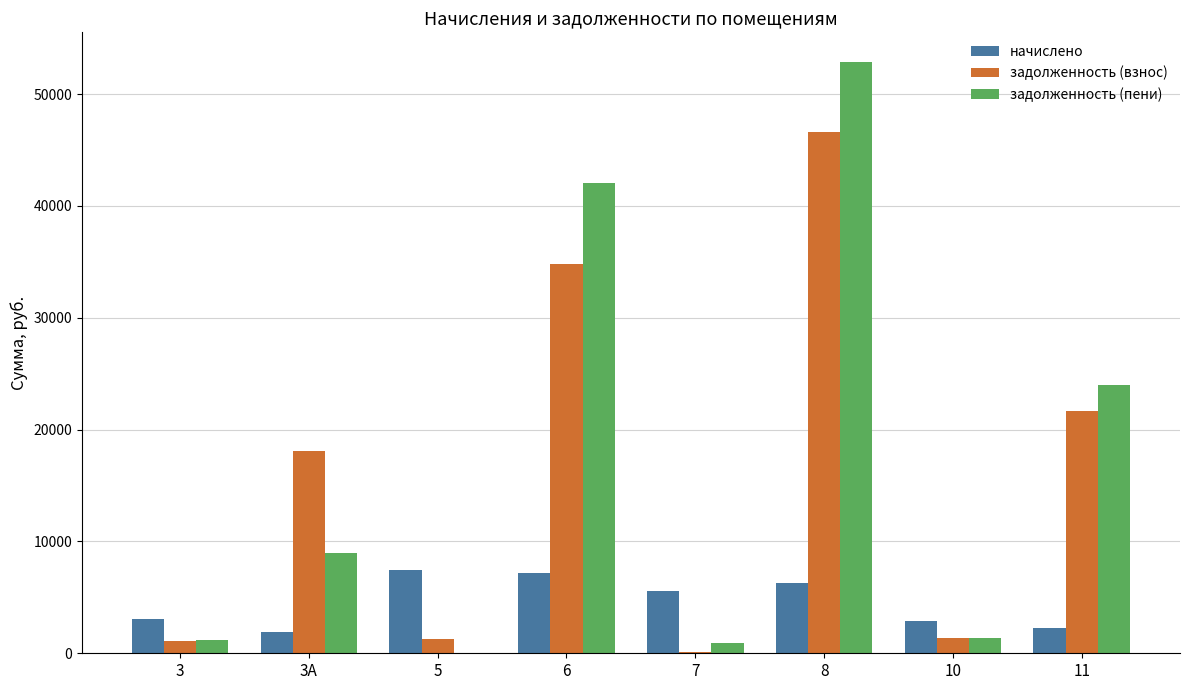

Which series changed the most between 7 and 11?

задолженность (пени)